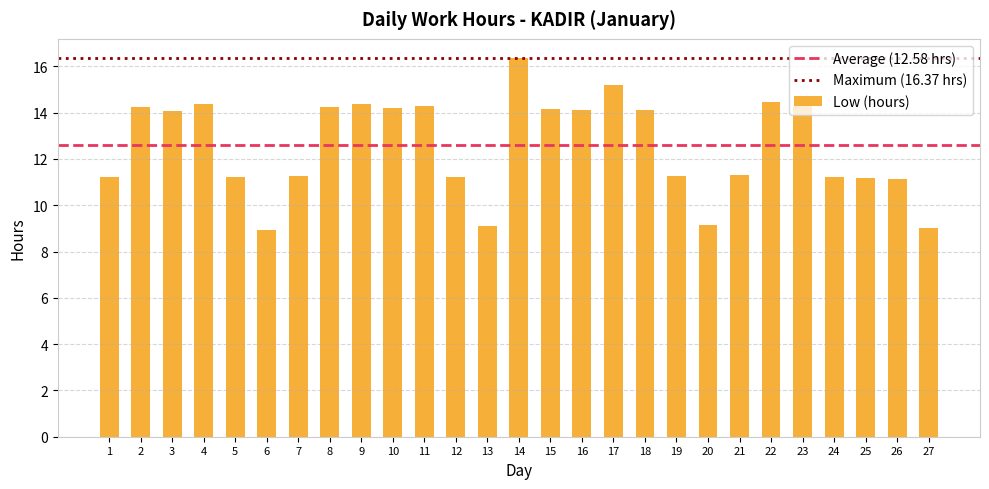

The value at 8 is 3.2. True or false?

False